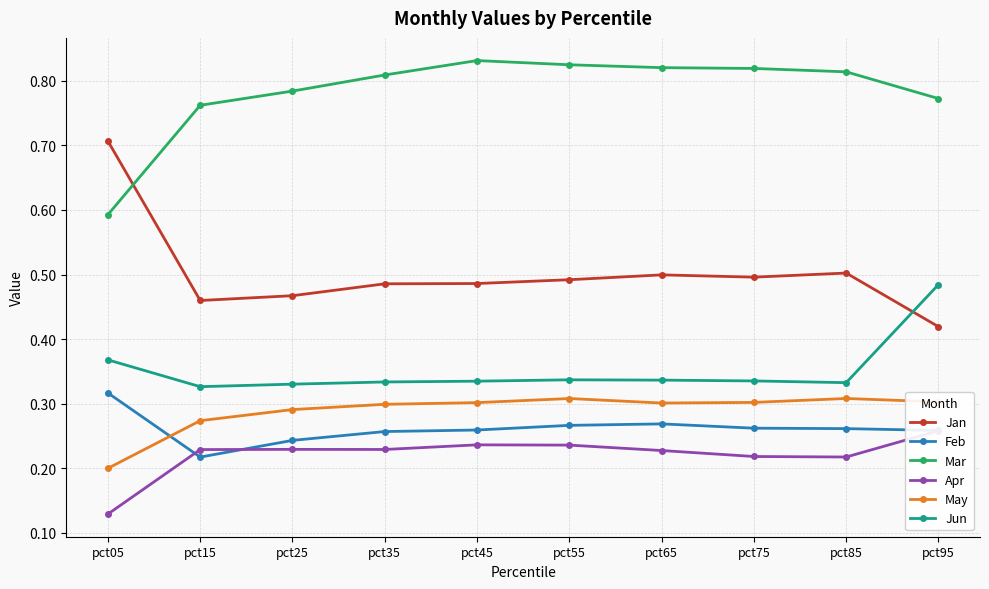

What is the total value across all series at pct85?

2.4